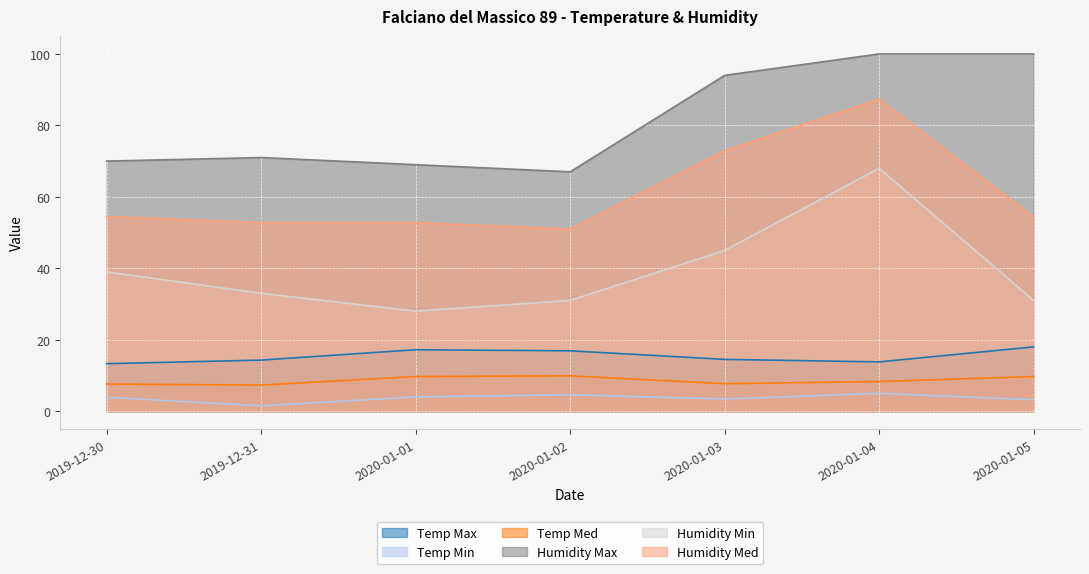

At which category does Temp Max reach its first local peak?

2020-01-01